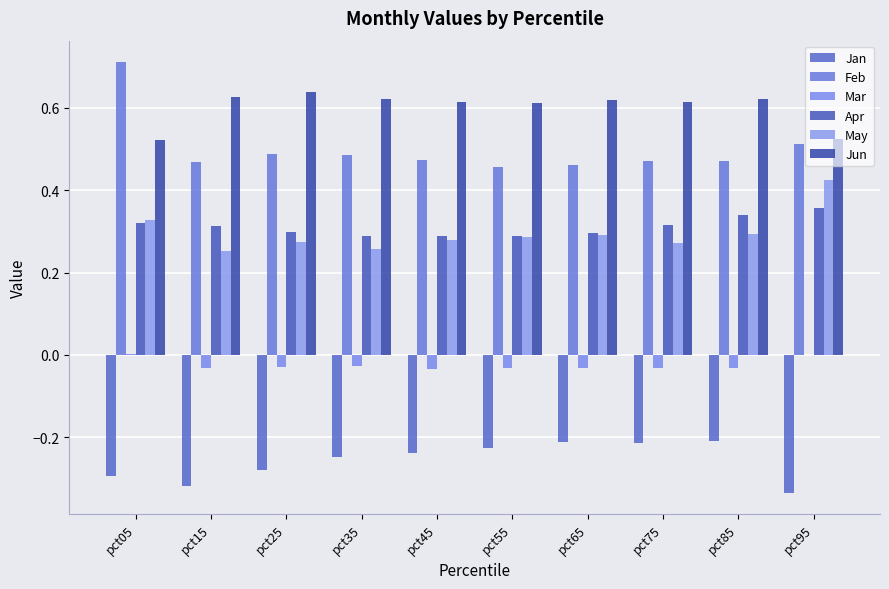

Count the number of categories in the chart.

10